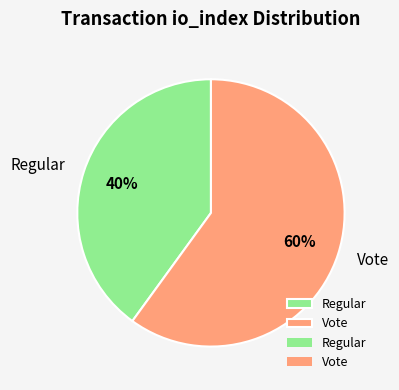

To the nearest percent, what is the difference between the Vote and Regular slice percentages?

20%